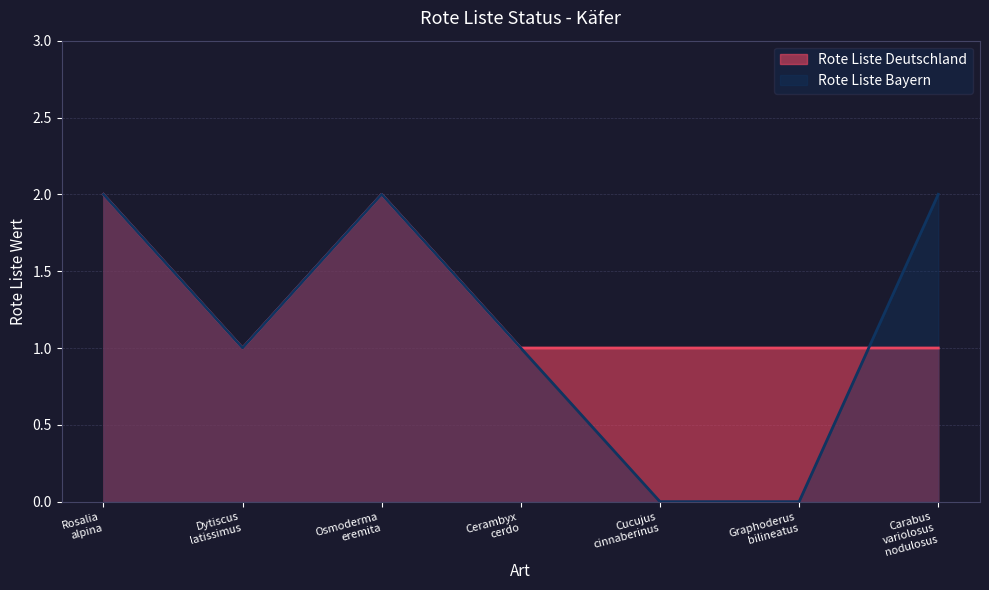

Reading left to right, what are all the values shown in this chart?

2	1	2	1	1	1	1